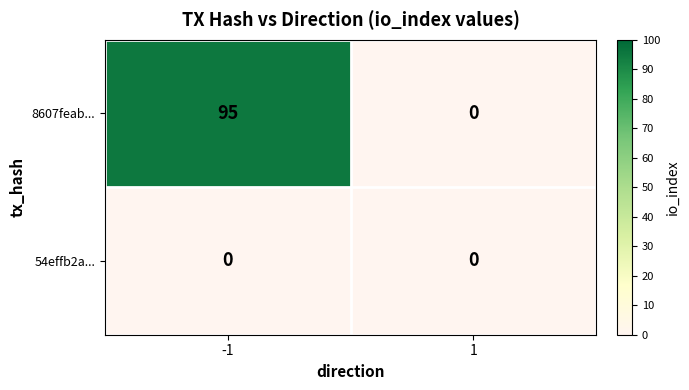

Count the number of categories in the chart.

2